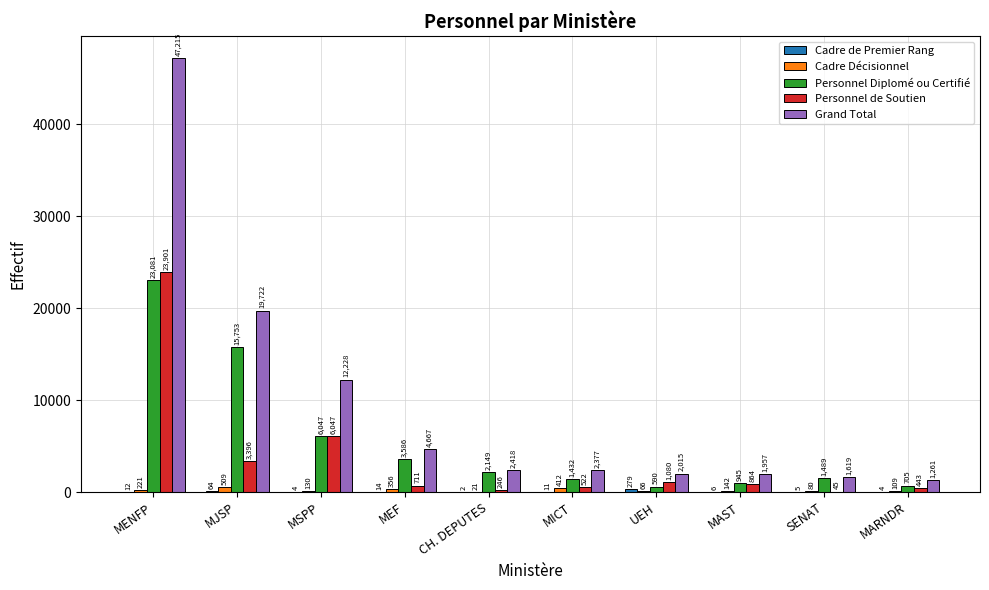

The Personnel Diplomé ou Certifié series shows 15753 at MJSP. True or false?

True